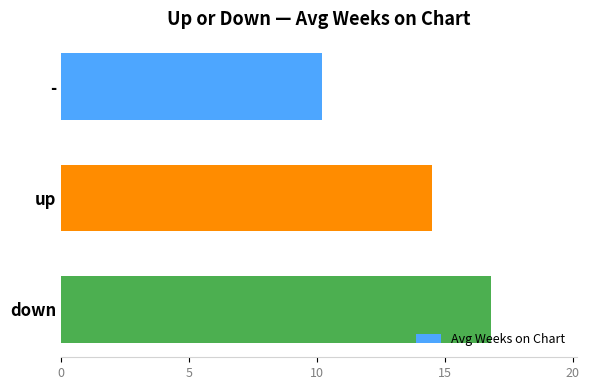

What is the change in value from up to down?

+2.3